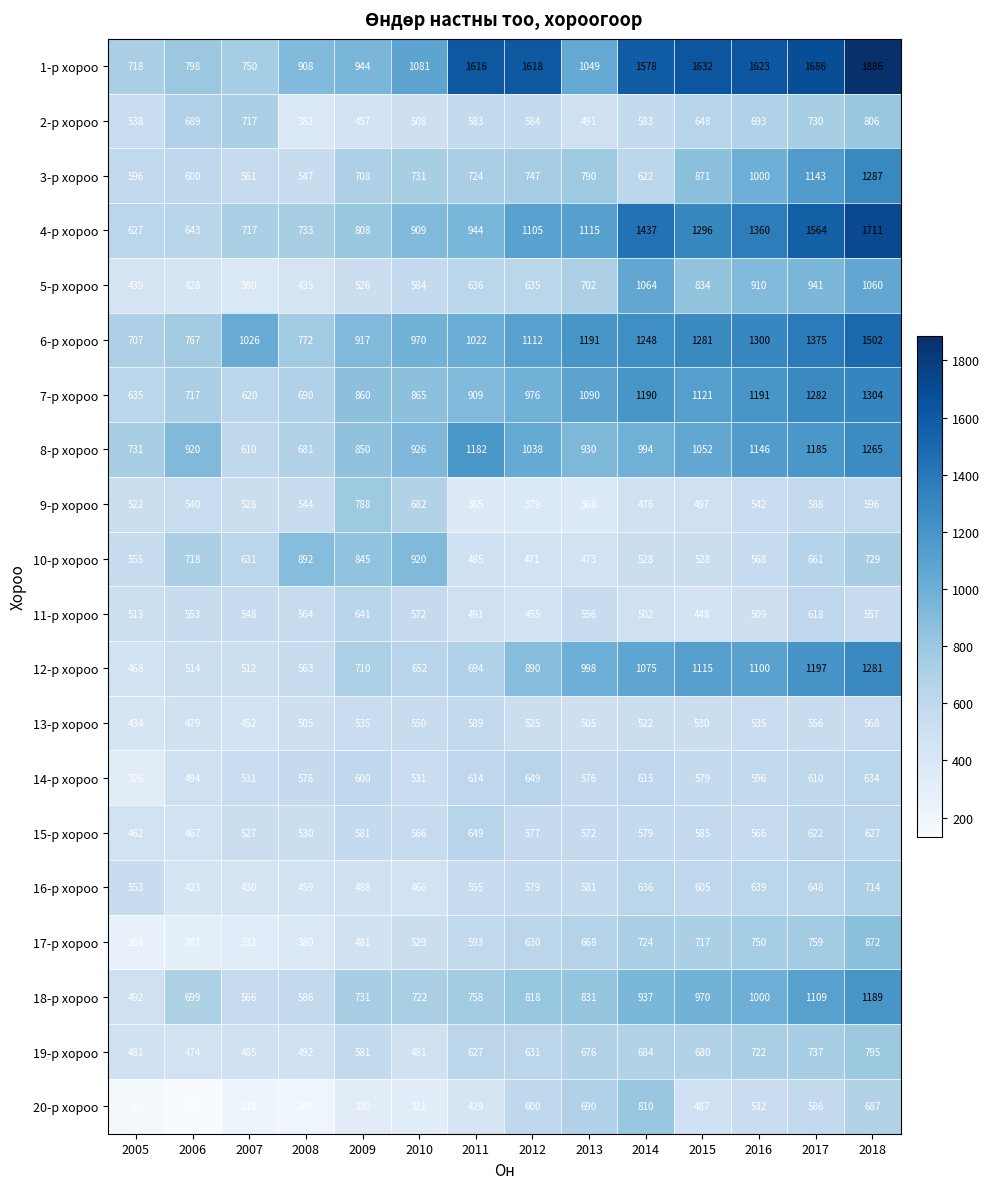

At which category is the sum across all series the highest?

2018